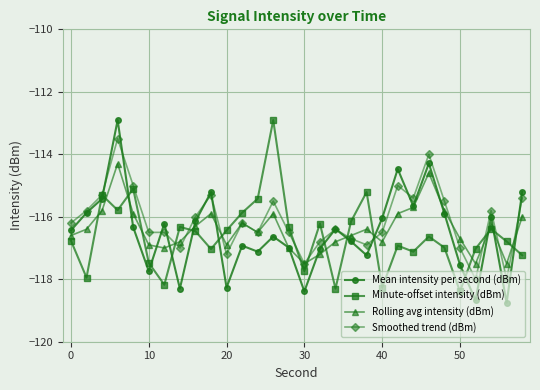

Rank the series by their average value, from lowest to highest.

Minute-offset intensity (dBm), Mean intensity per second (dBm), Rolling avg intensity (dBm), Smoothed trend (dBm)